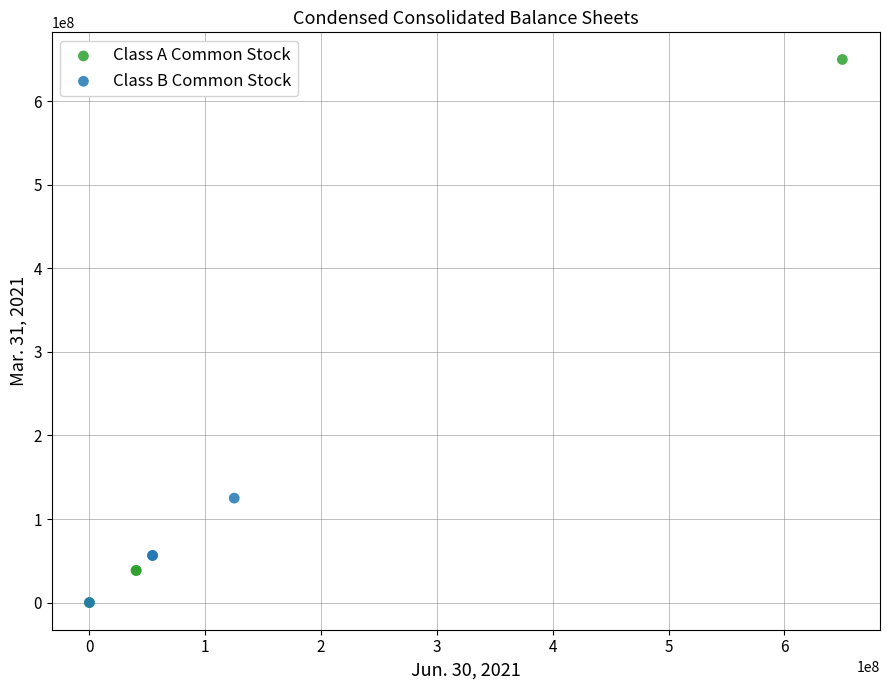

Which series contains the highest Y value?

Class A Common Stock